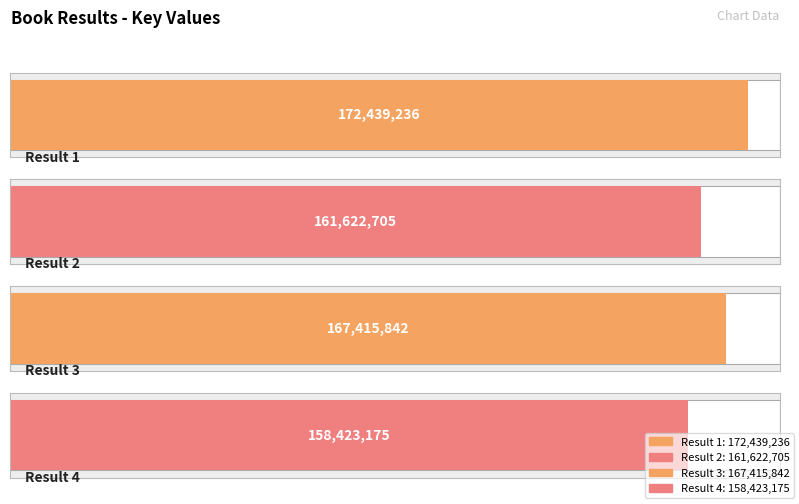

The value at 4 is 158423175. True or false?

True